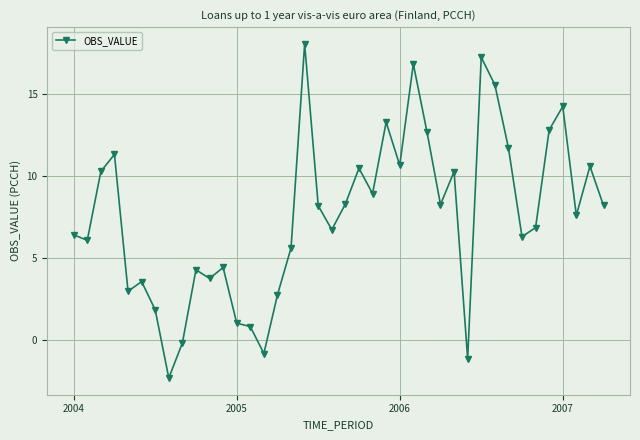

What is the minimum value shown in the chart?

-2.3